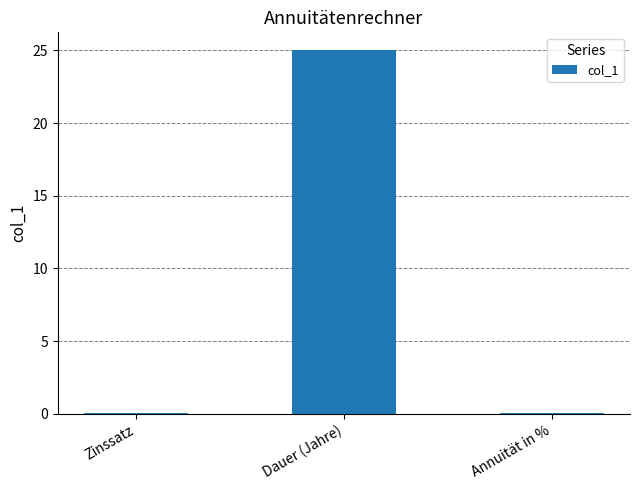

Between Annuität in % and Dauer (Jahre), which is larger?

Dauer (Jahre)